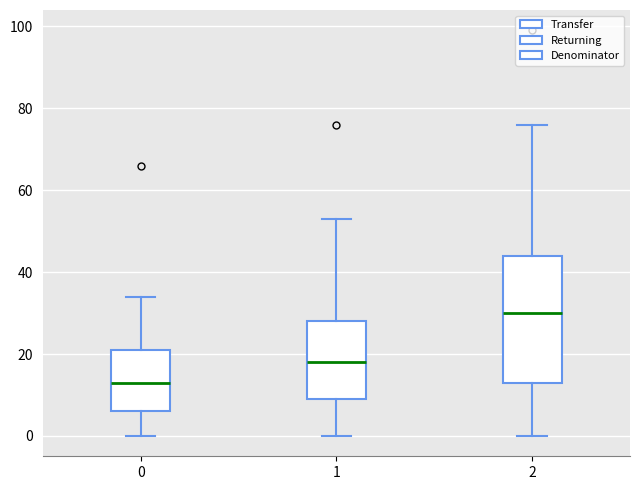

Reading left to right, transcribe this box plot: for each box, give where its median line is, the range the box spans, and where its two whiskers end, as read against the y-axis. The values are not printed on the chart, so give them approximately, as read against the axis.

0: median 14, box 6 to 22, whiskers 0 to 34
1: median 18, box 10 to 28, whiskers 0 to 54
2: median 30, box 14 to 44, whiskers 0 to 76